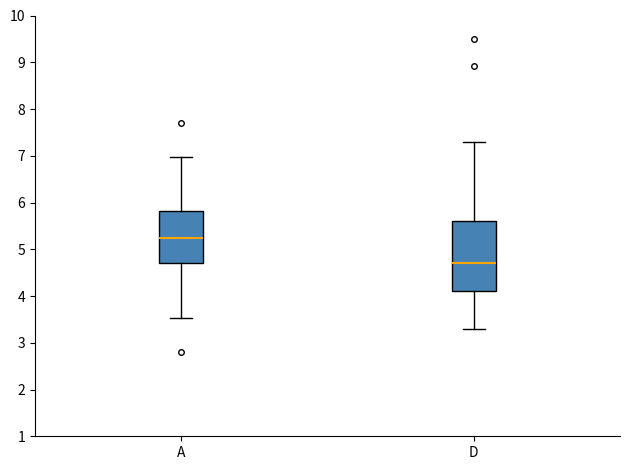

Reading left to right, transcribe this box plot: for each box, give where its median line is, the range the box spans, and where its two whiskers end, as read against the y-axis. The values are not printed on the chart, so give them approximately, as read against the axis.

A: median 5.2, box 4.7 to 5.8, whiskers 3.5 to 7.0
D: median 4.7, box 4.1 to 5.6, whiskers 3.3 to 7.3